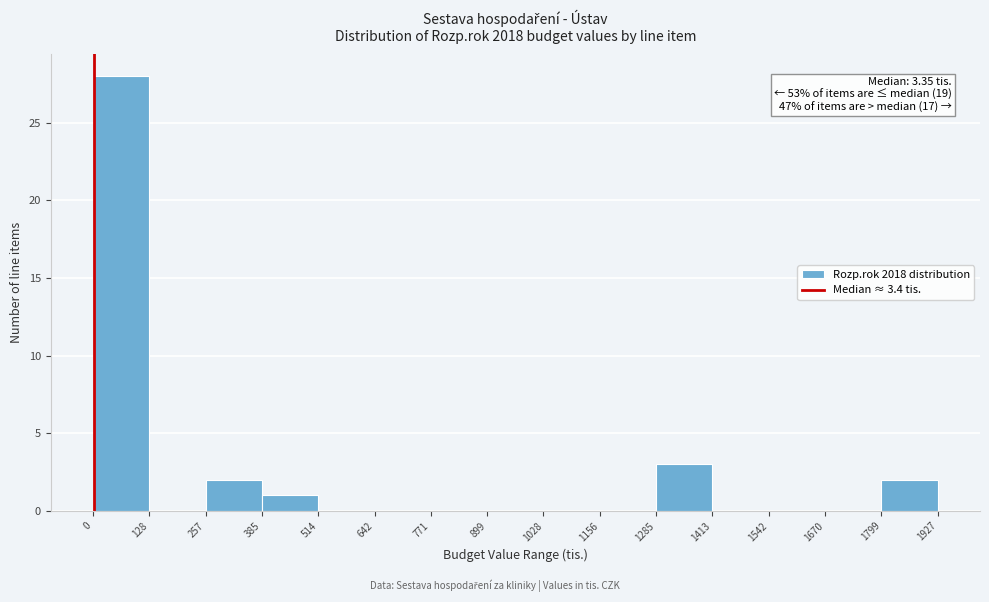

Which range on the x-axis has the tallest bar?

0 to 128